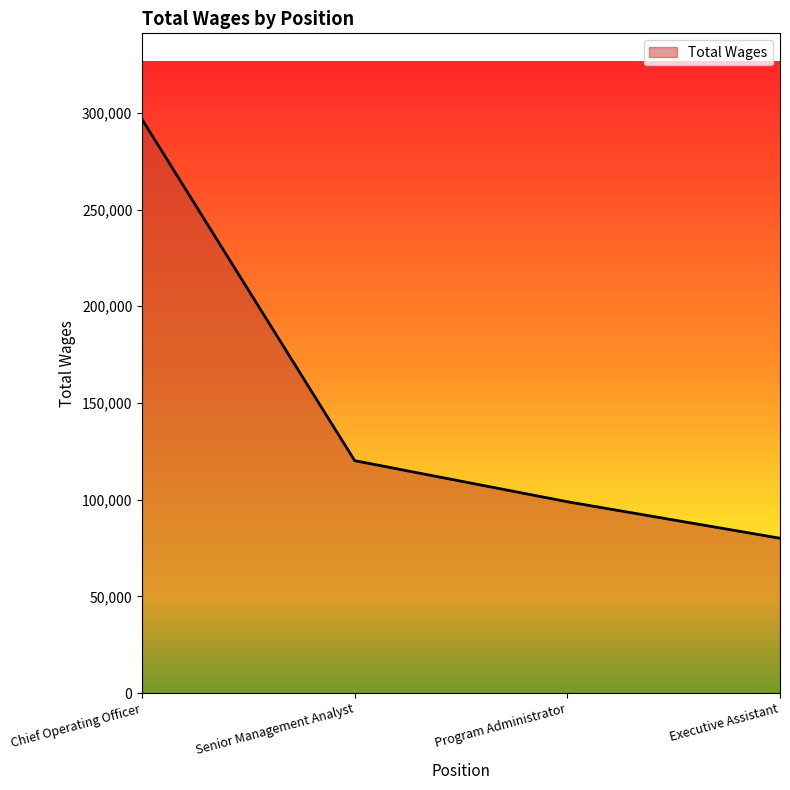

Rank the categories by value from lowest to highest.

Executive Assistant, Program Administrator, Senior Management Analyst, Chief Operating Officer